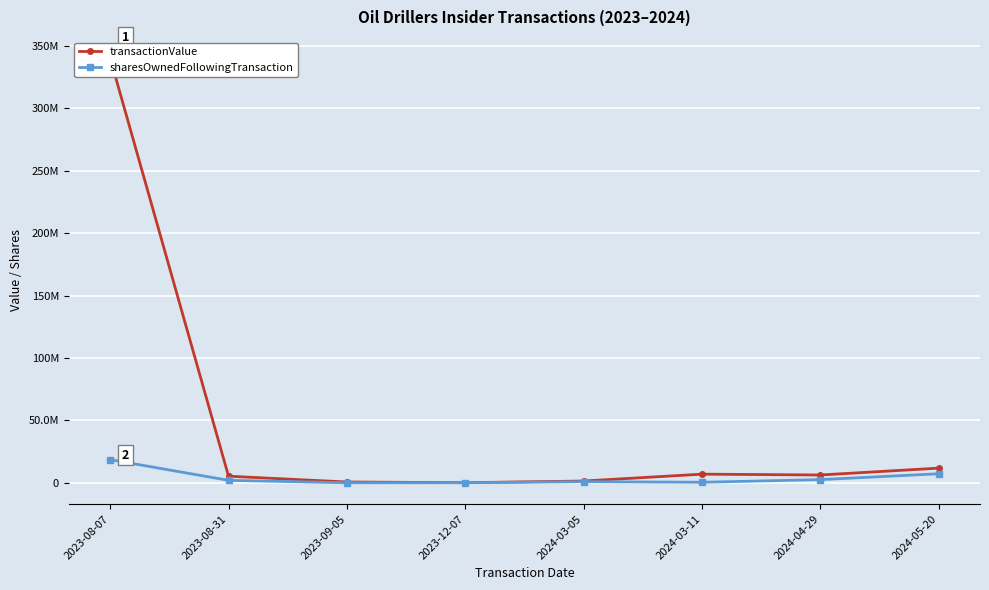

What is the sum of all sharesOwnedFollowingTransaction values?

31558747